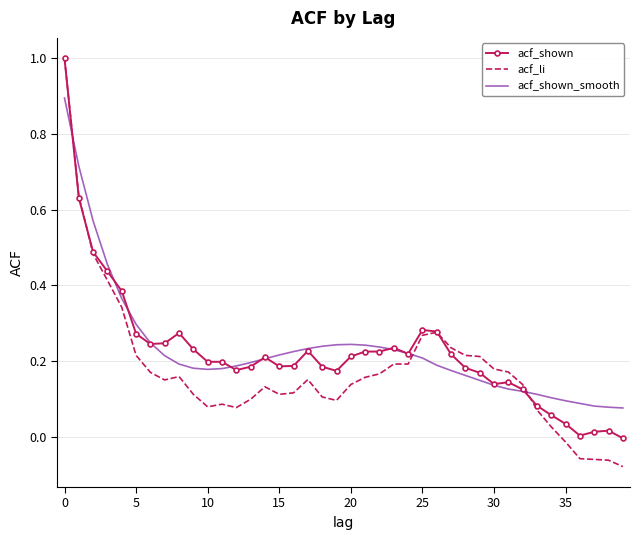

What is the highest value of the acf_li series?

1.0